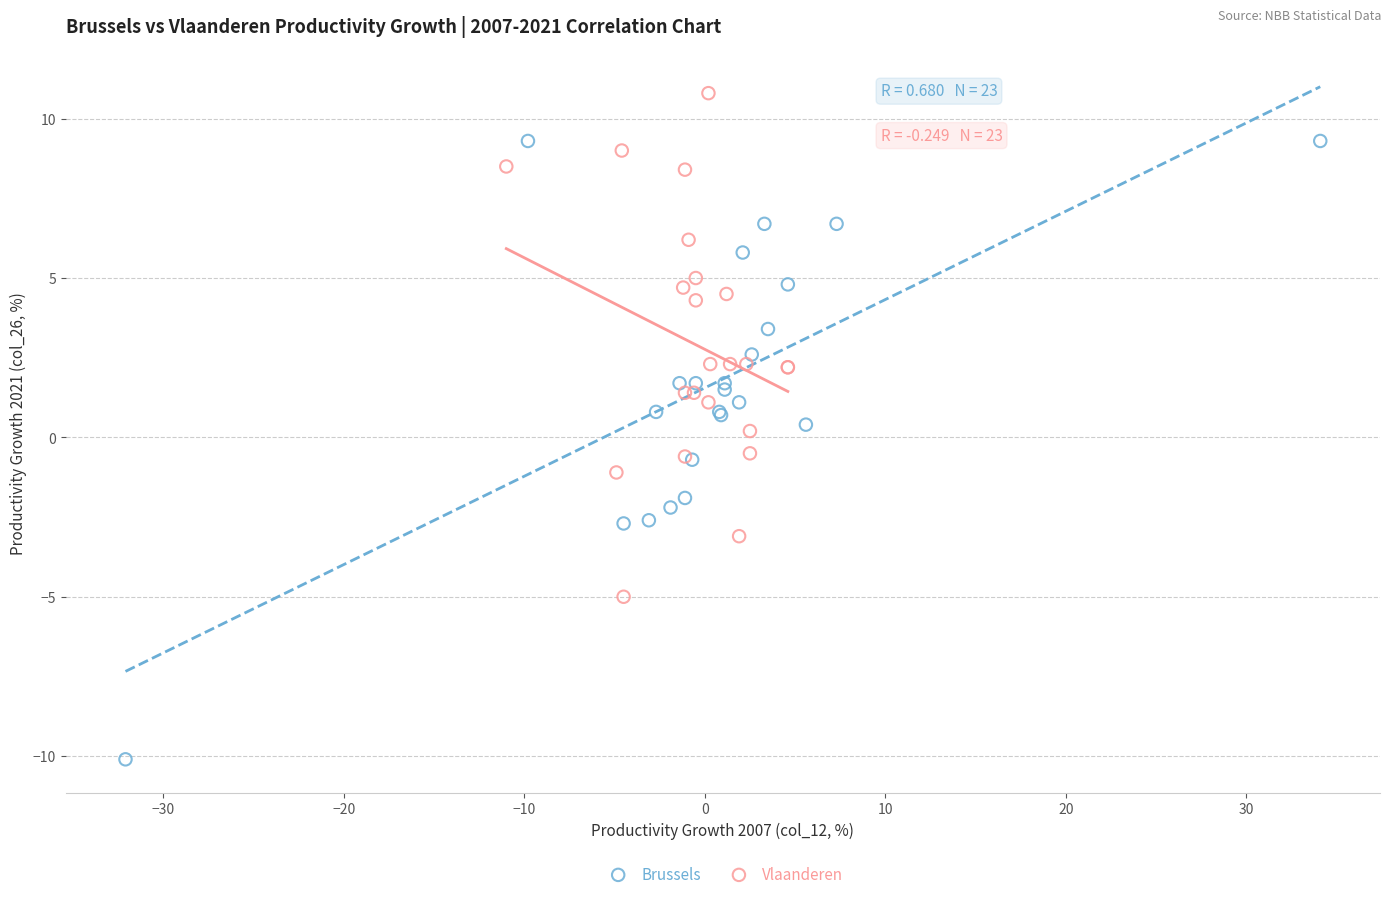

Which series has the largest Y range (max minus min)?

Brussels